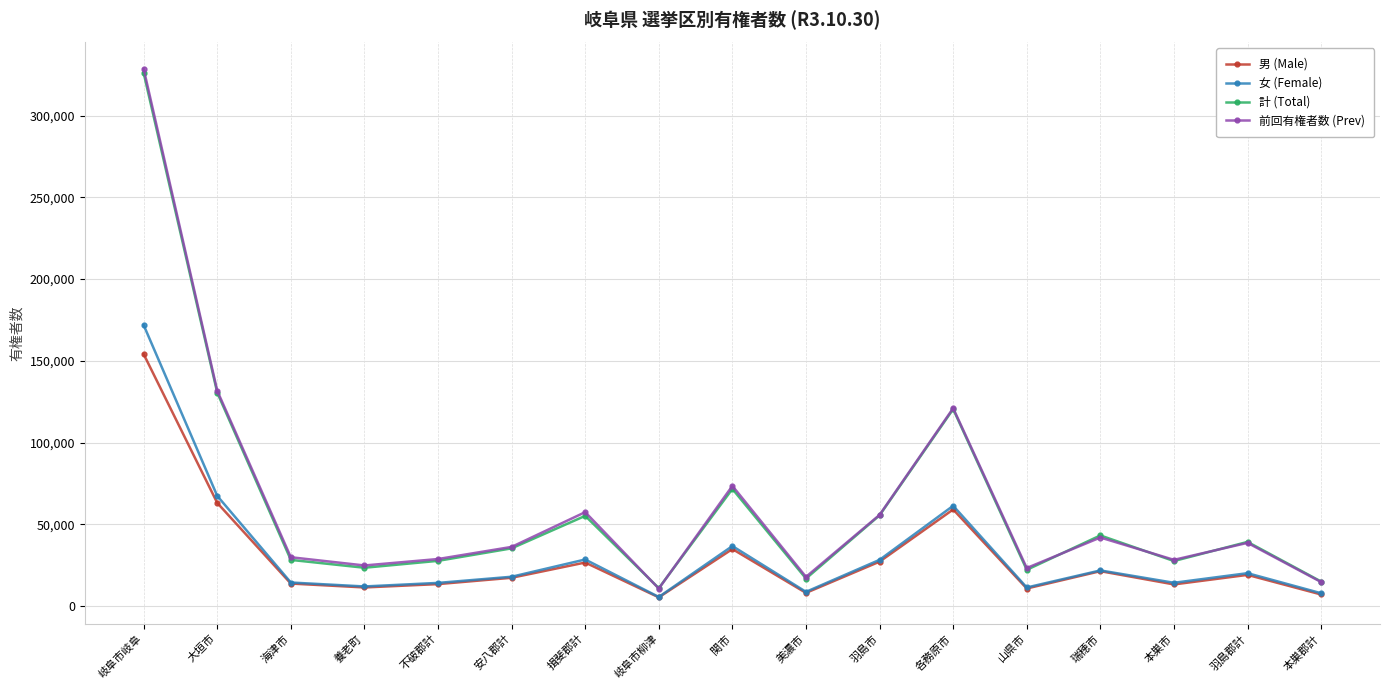

True or false: 前回有権者数 (Prev) and 男 (Male) intersect in this chart.

False